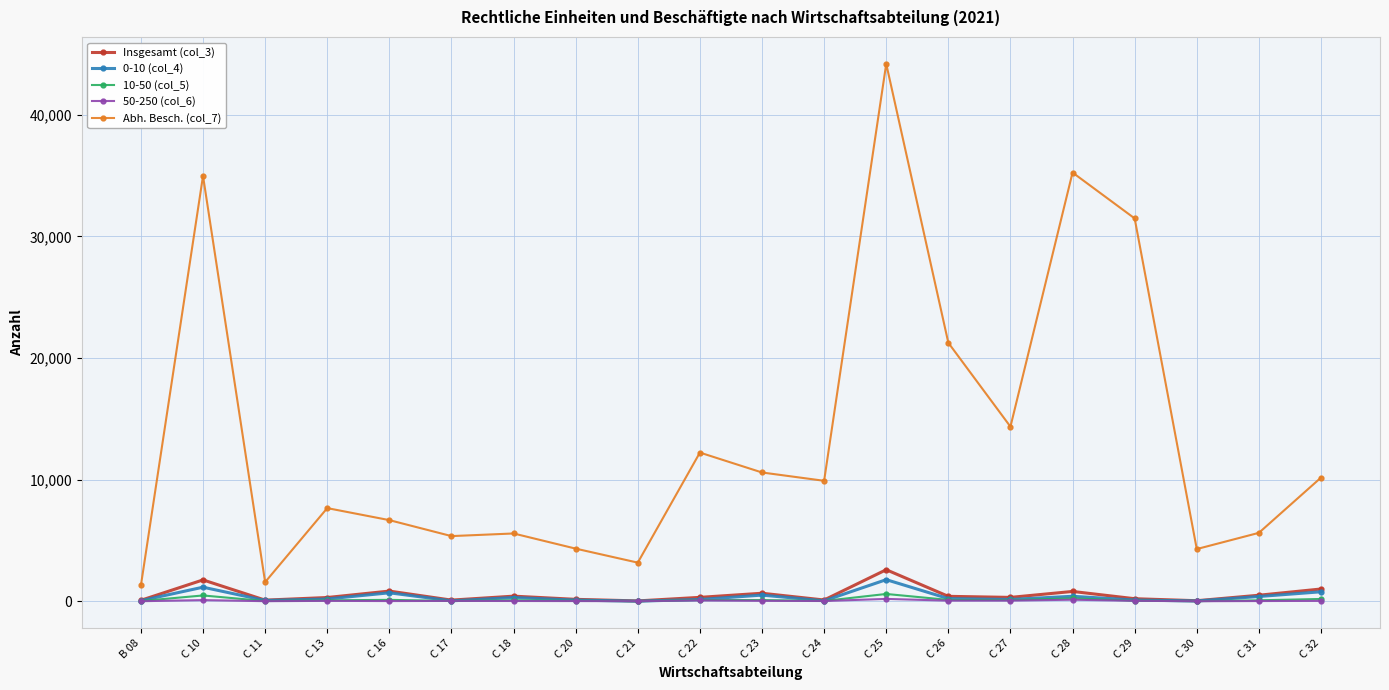

Is it true that 0-10 (col_4) equals 153 at C 27?

True